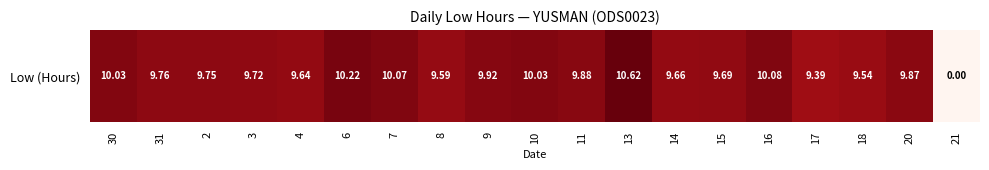

How many data points does each series have?

19